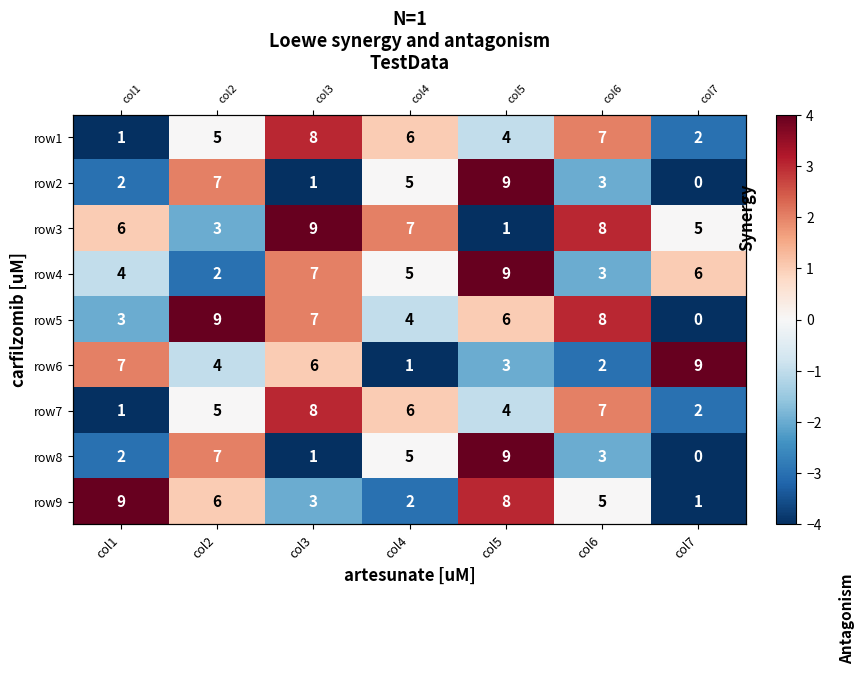

At which label does row2 first exceed -2?

col2